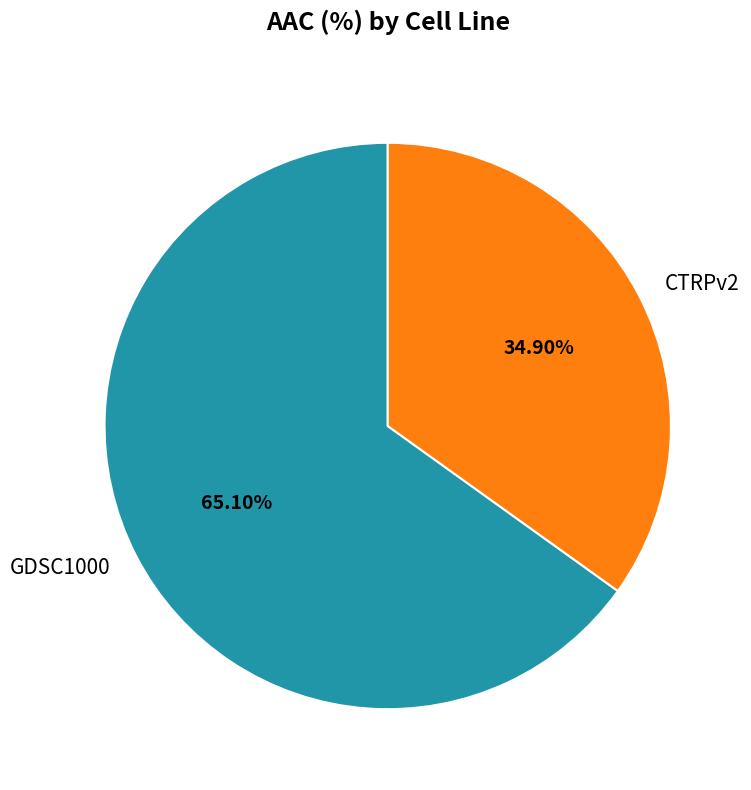

To the nearest percent, what percentage of the pie is CTRPv2?

35%